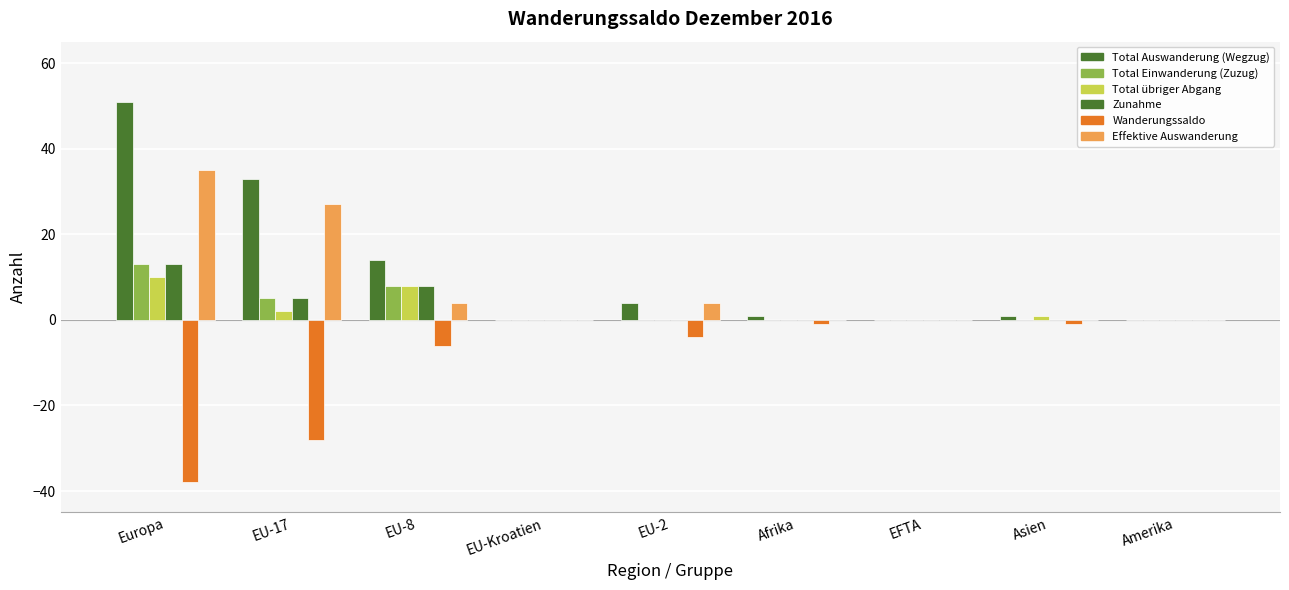

Is it true that Zunahme equals 4 at EU-8?

False